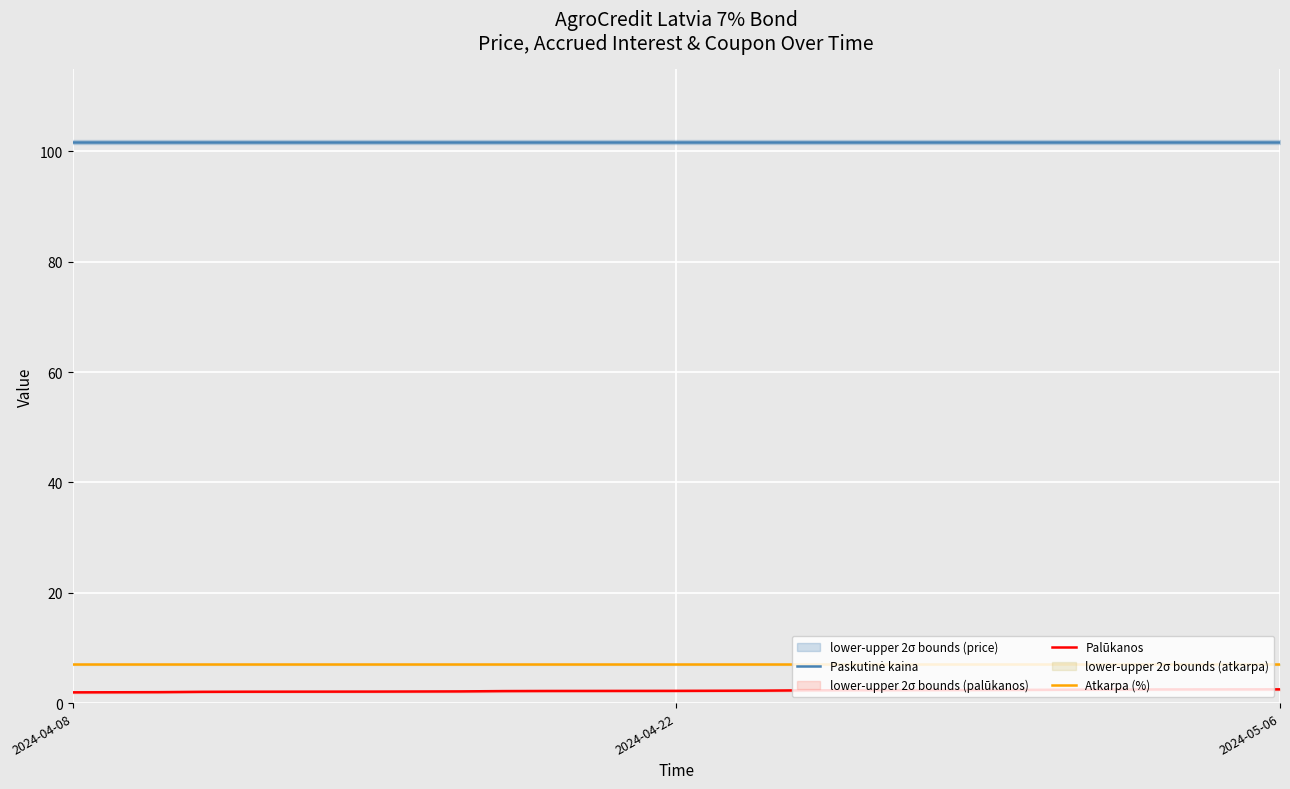

True or false: Atkarpa (%) and Palūkanos intersect in this chart.

False